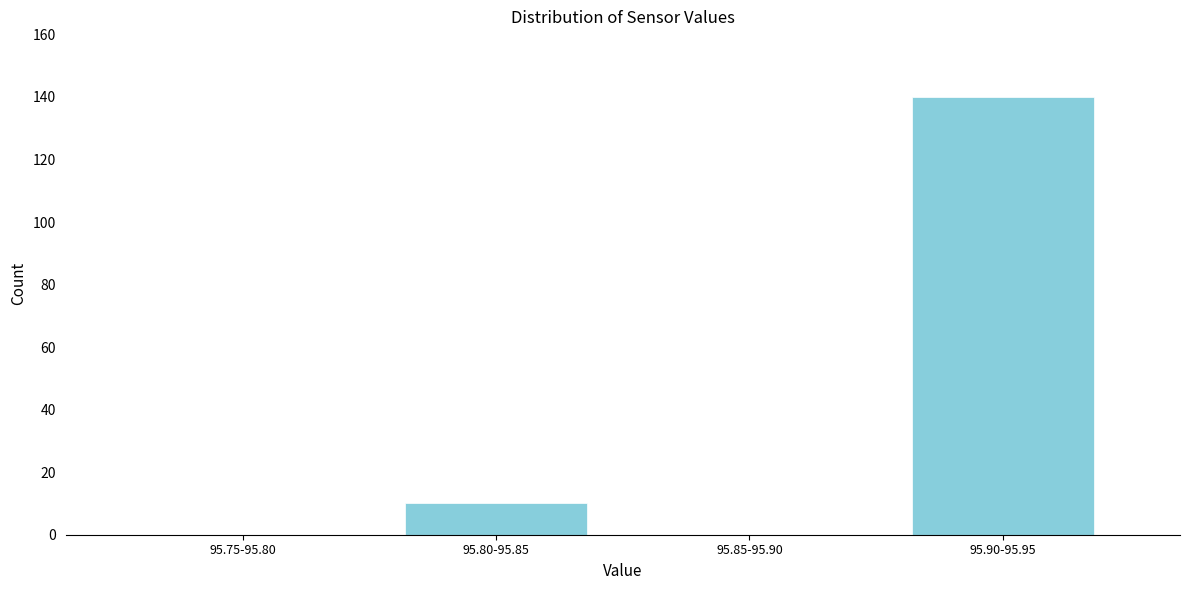

Reading left to right, list all the values displayed in this chart.

95.75-95.80=0	95.80-95.85=10	95.85-95.90=0	95.90-95.95=140